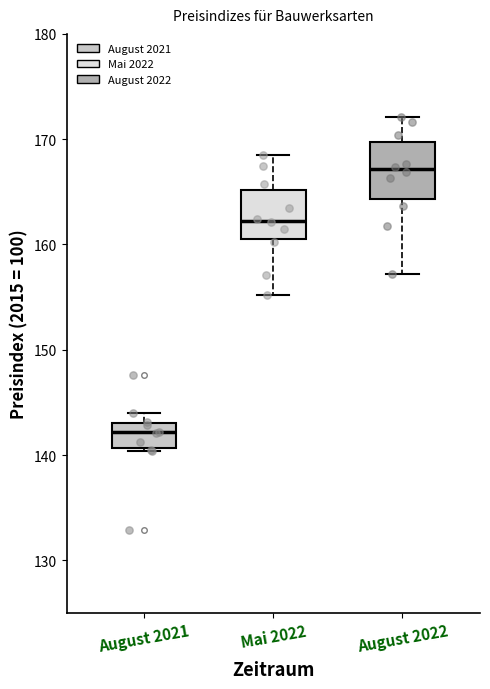

Reading left to right, read every box against the y-axis: the position of its median line, the range the box covers, and the ends of its whiskers. The values are not printed on the chart, so give them approximately, as read against the axis.

August 2021: median 142, box 141 to 143, whiskers 140 to 144
Mai 2022: median 162, box 161 to 165, whiskers 155 to 169
August 2022: median 167, box 164 to 170, whiskers 157 to 172